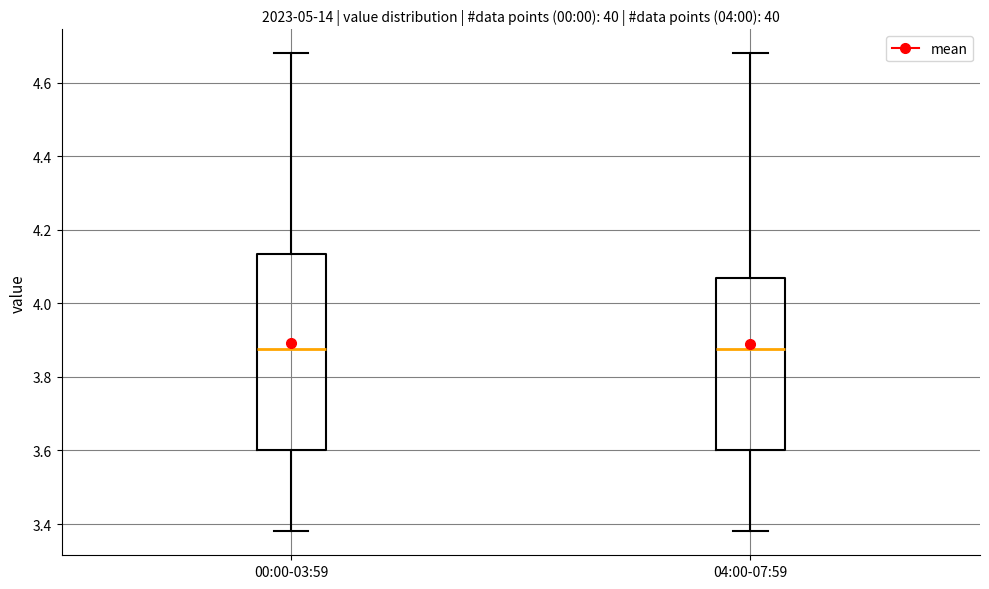

Comparing the boxes themselves (not the whiskers), which one is the tallest?

00:00-03:59